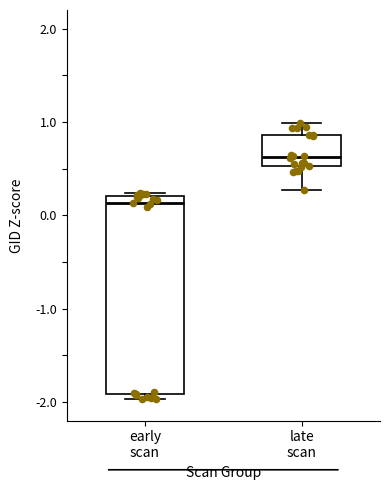

Comparing the boxes themselves (not the whiskers), which one is the tallest?

early scan